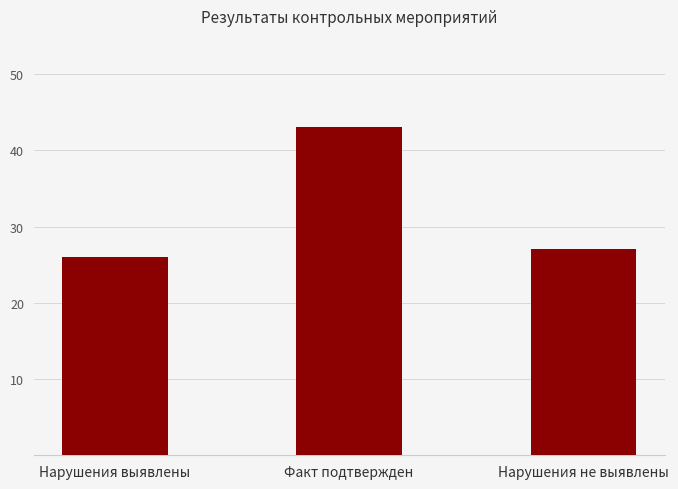

What is the sum of the values at Нарушения выявлены and Факт подтвержден?

69